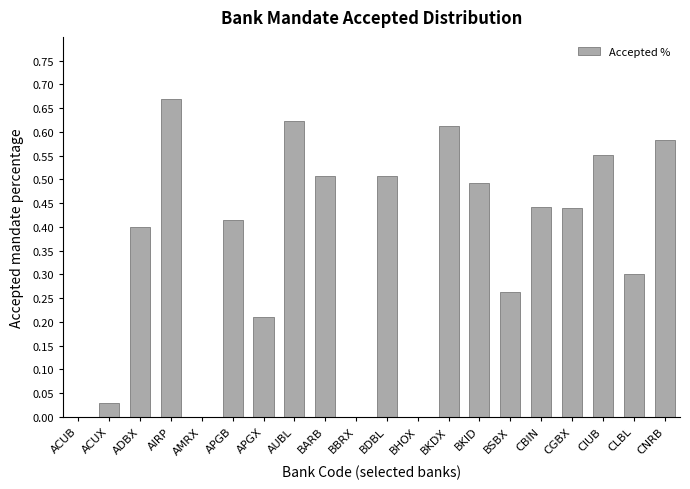

What is the sum of the values at APGB and CNRB?

1.0